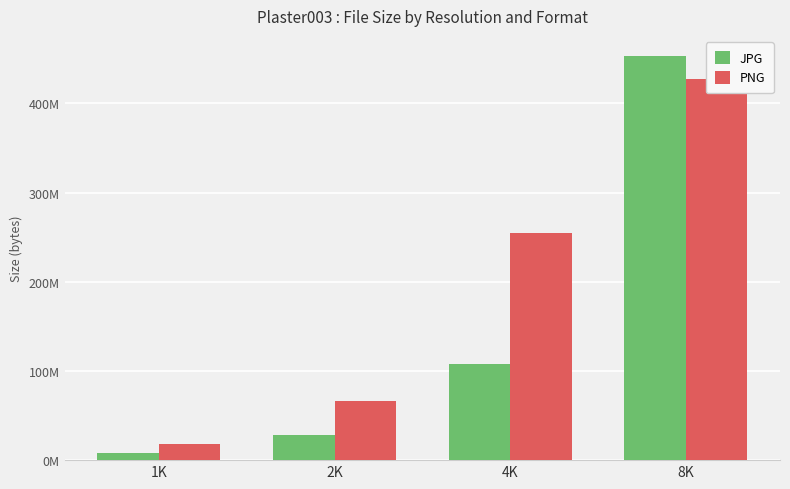

At which category is the sum across all series the highest?

8K